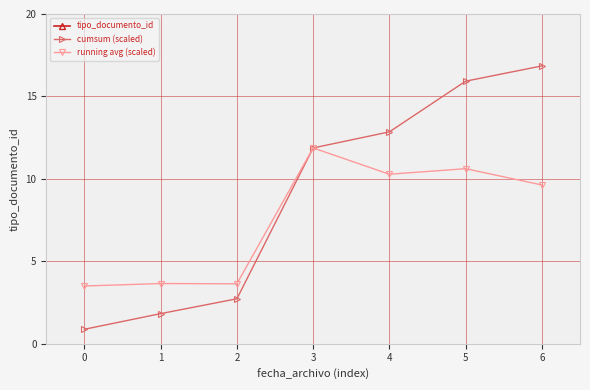

What is the value of the running avg (scaled) point at the 6th from the left?

10.6